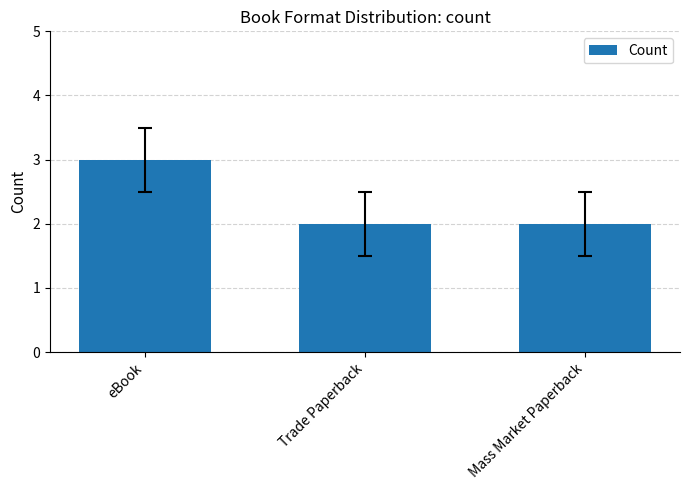

True or false: the data shows 4 at Trade Paperback.

False